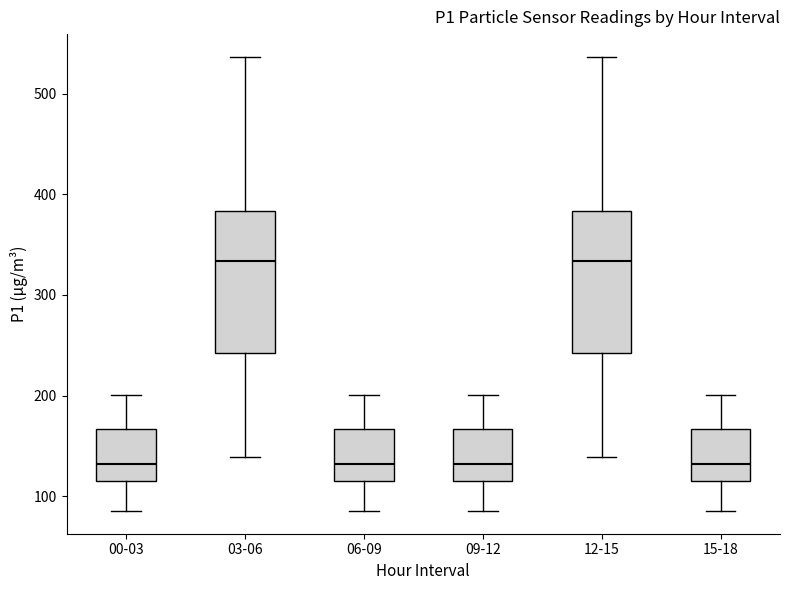

Reading left to right, read every box against the y-axis: the position of its median line, the range the box covers, and the ends of its whiskers. The values are not printed on the chart, so give them approximately, as read against the axis.

00-03: median 130, box 110 to 170, whiskers 90 to 200
03-06: median 330, box 240 to 380, whiskers 140 to 540
06-09: median 130, box 110 to 170, whiskers 90 to 200
09-12: median 130, box 110 to 170, whiskers 90 to 200
12-15: median 330, box 240 to 380, whiskers 140 to 540
15-18: median 130, box 110 to 170, whiskers 90 to 200